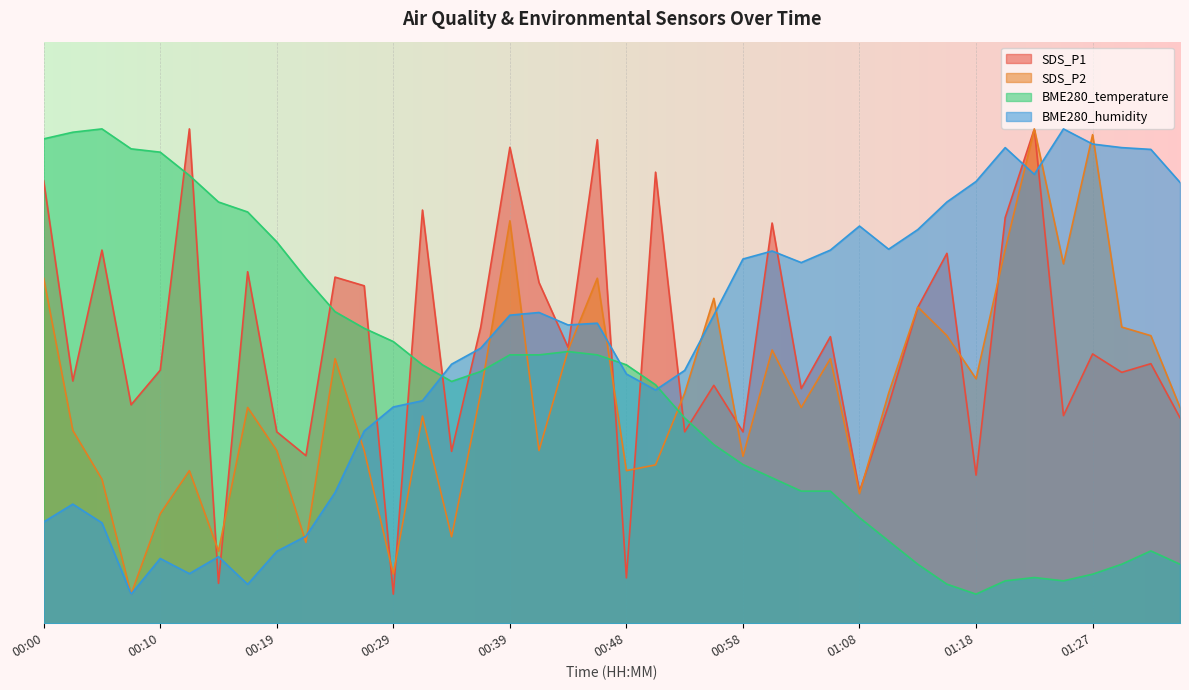

List the series in order of their peak value, lowest first.

SDS_P1, SDS_P2, BME280_temperature, BME280_humidity